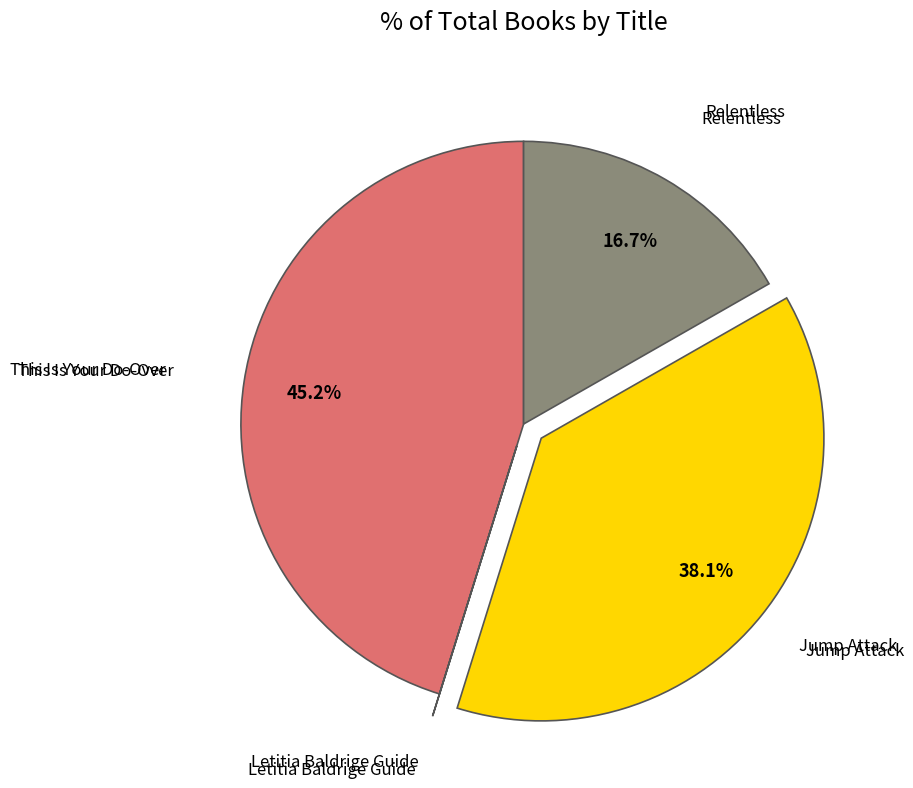

Does any single category account for the majority?

No